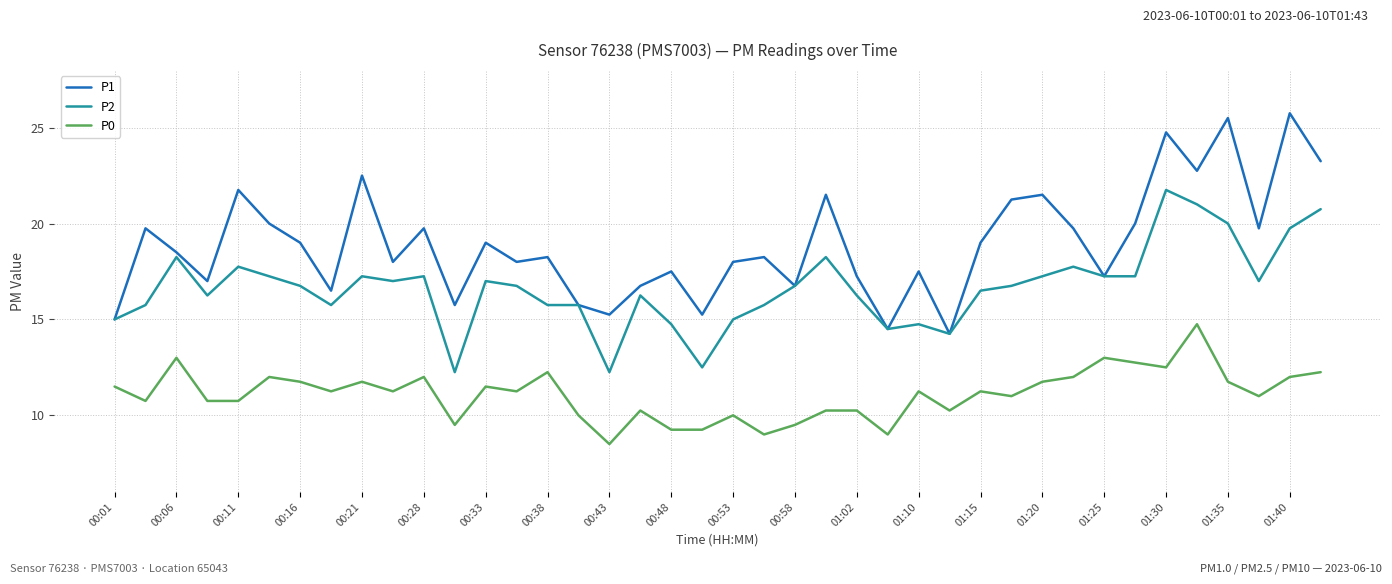

What is the highest value of the P1 series?

25.8